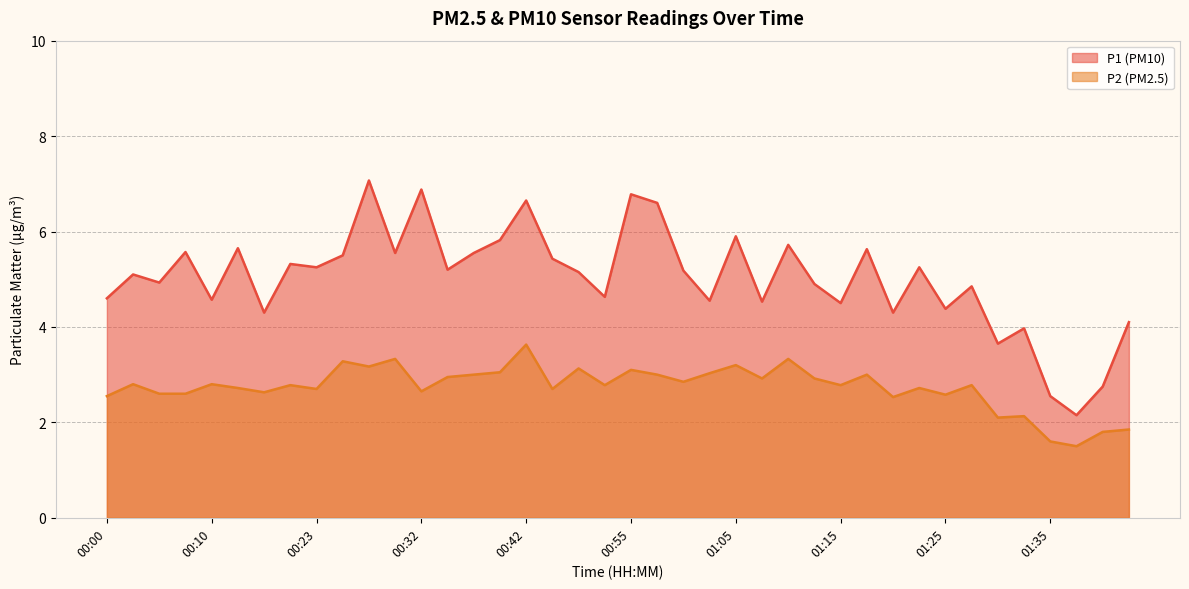

What is the label of the 3rd point from the left?

00:05